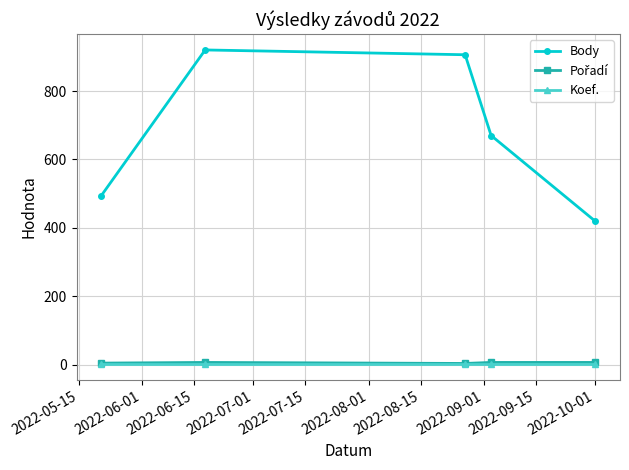

True or false: Body has more than 1 interior local peaks.

False